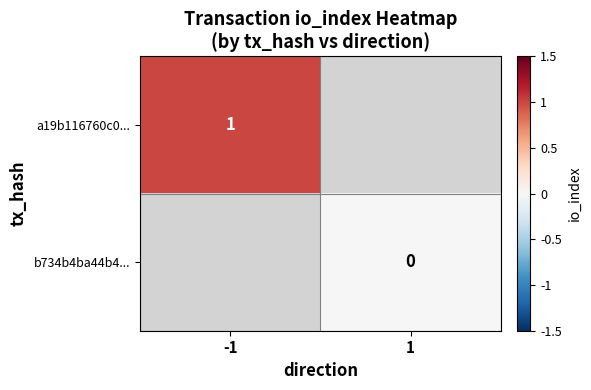

The value of a19b116760c0... at -1 is 1. True or false?

True